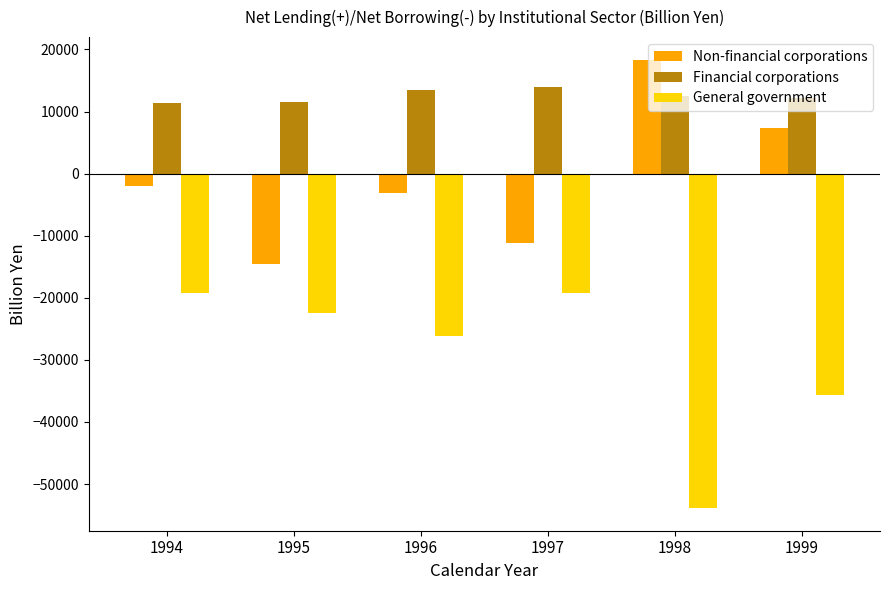

Where is General government nearest to the value -36534?

1999